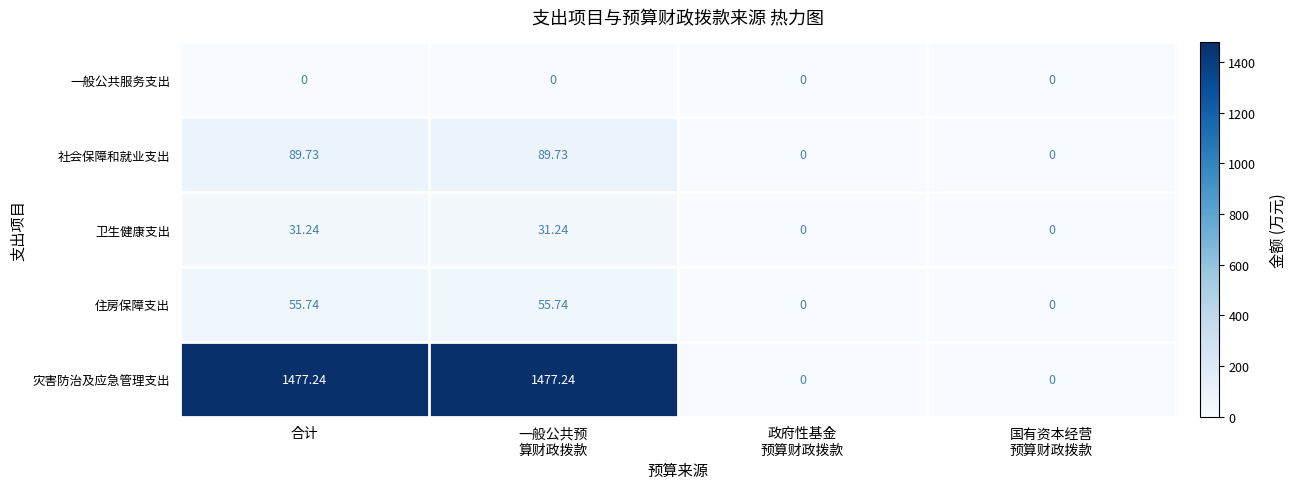

Rank the series by their maximum value, from lowest to highest.

一般公共服务支出, 卫生健康支出, 住房保障支出, 社会保障和就业支出, 灾害防治及应急管理支出